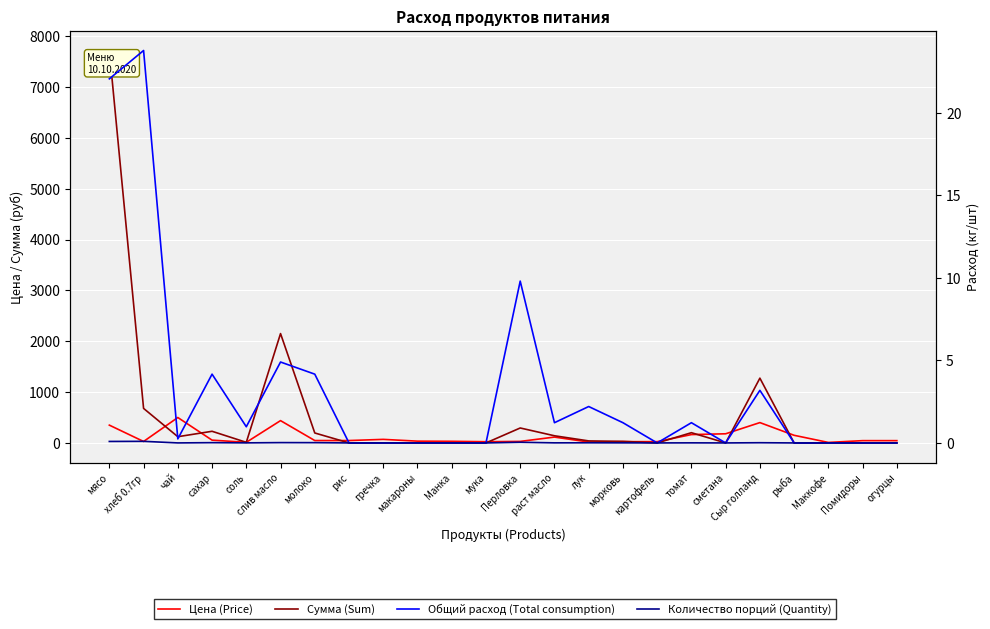

Between Перловка and картофель, which is larger?

Перловка